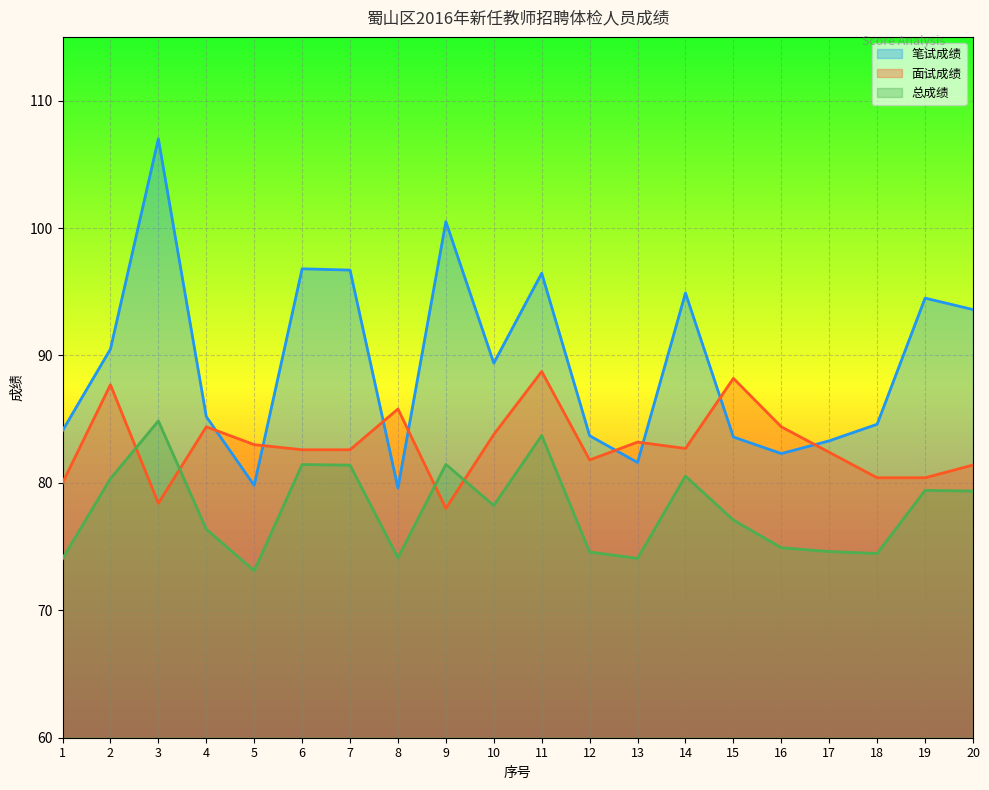

True or false: 面试成绩 and 笔试成绩 cross at least once.

True